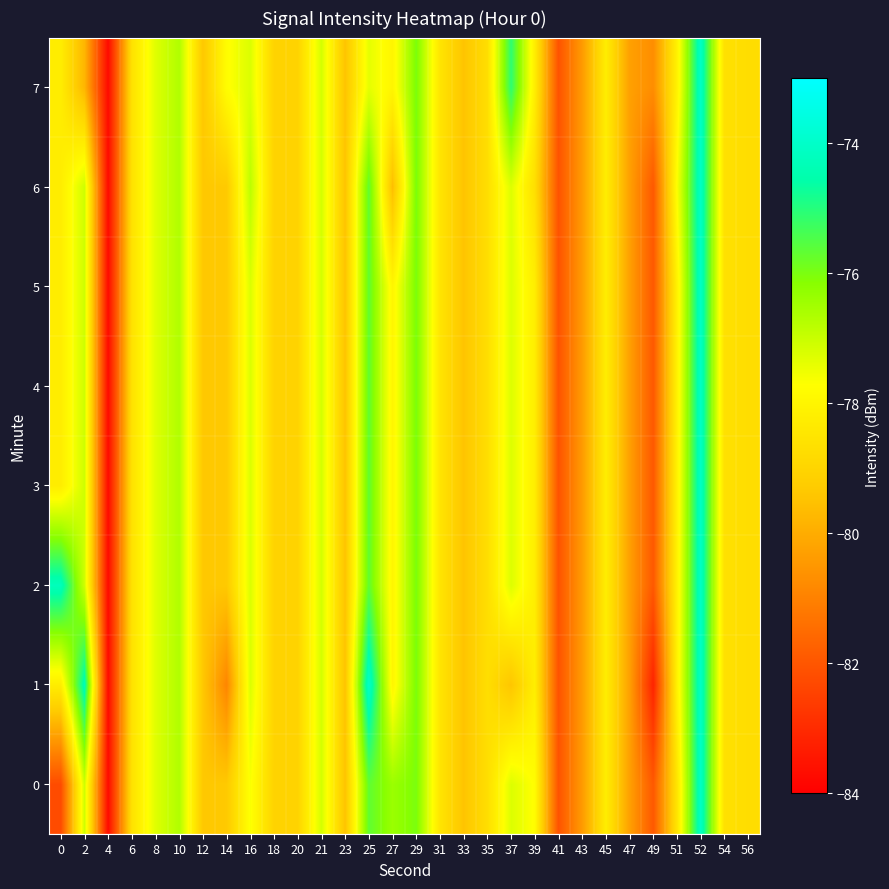

Count the number of categories in the chart.

30